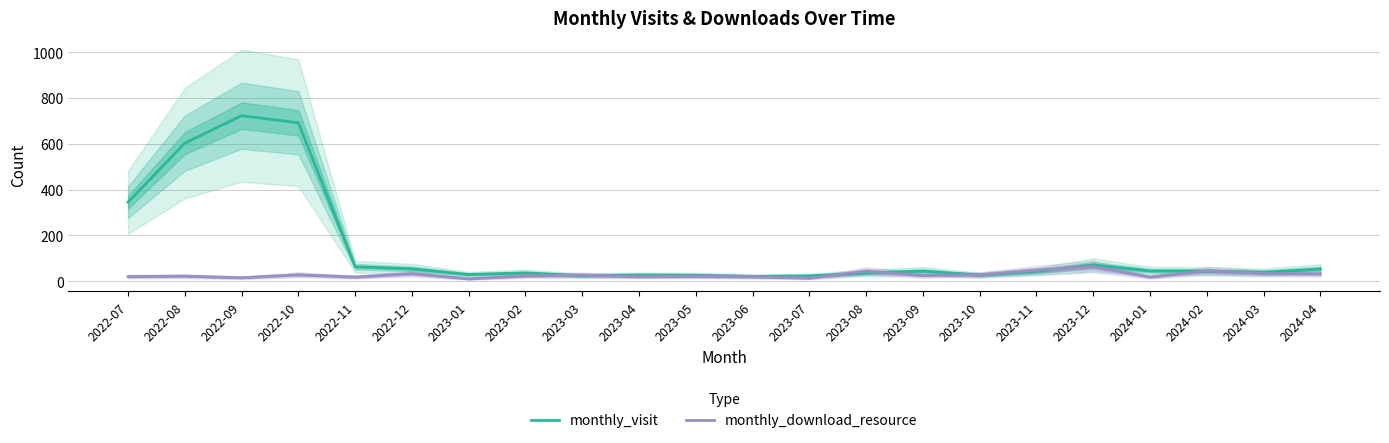

Rank the series at 2023-06 from highest to lowest value.

monthly_visit, monthly_download_resource